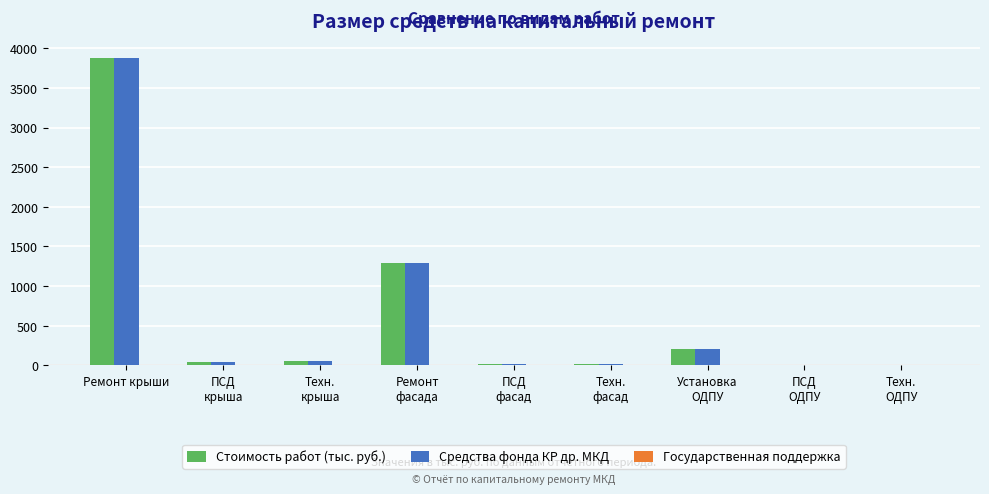

At which label does Средства фонда КР др. МКД reach its peak?

Ремонт крыши